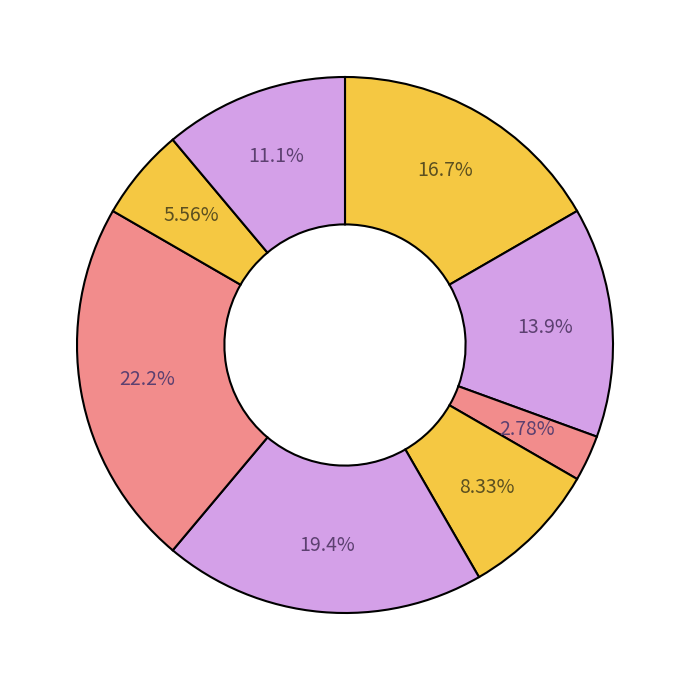

To the nearest percent, what is the difference between the largest and smallest slice percentages?

19%